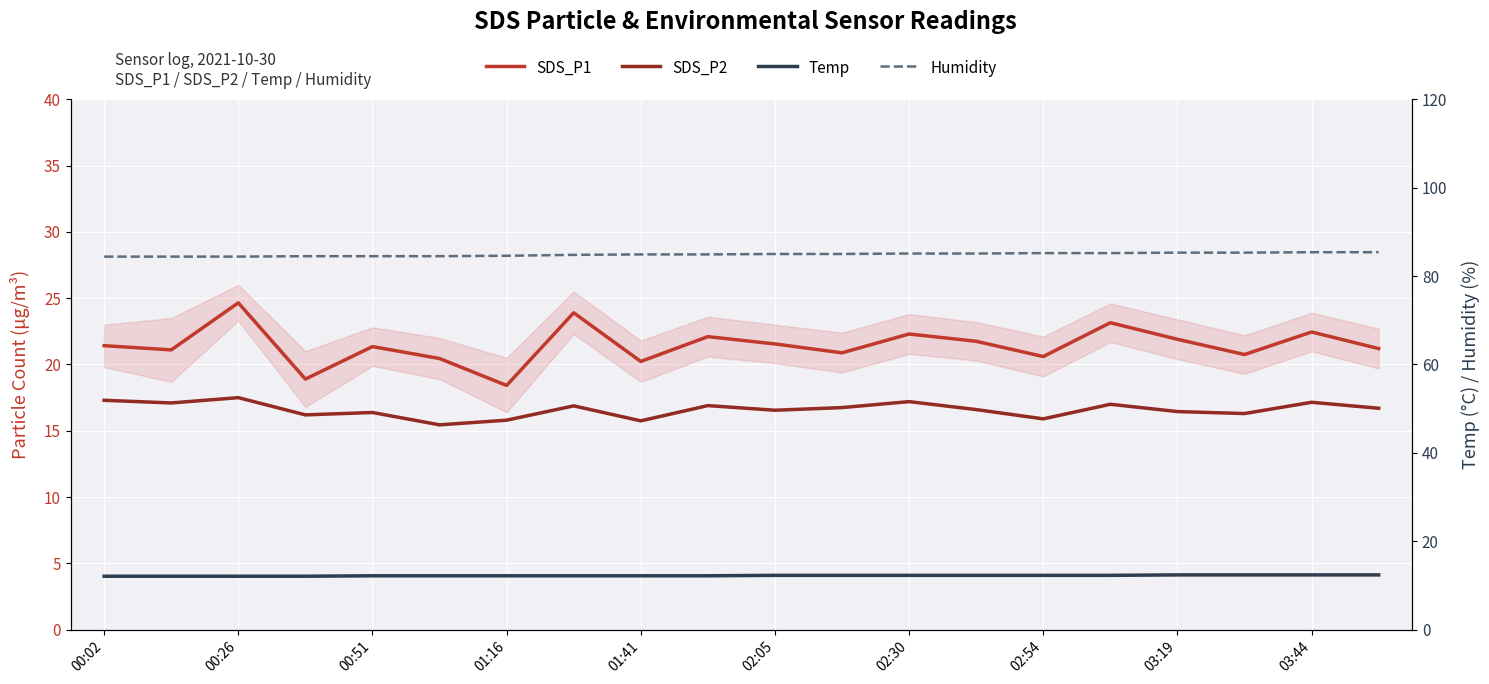

Which series changed the most between 01:16 and 15?

SDS_P1